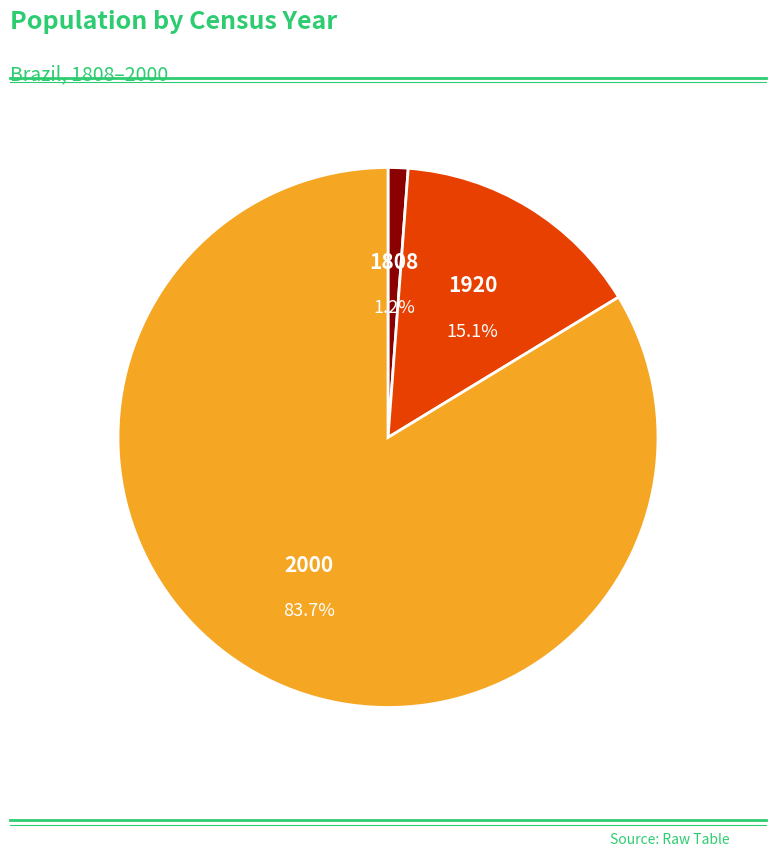

Does any single category account for the majority?

Yes